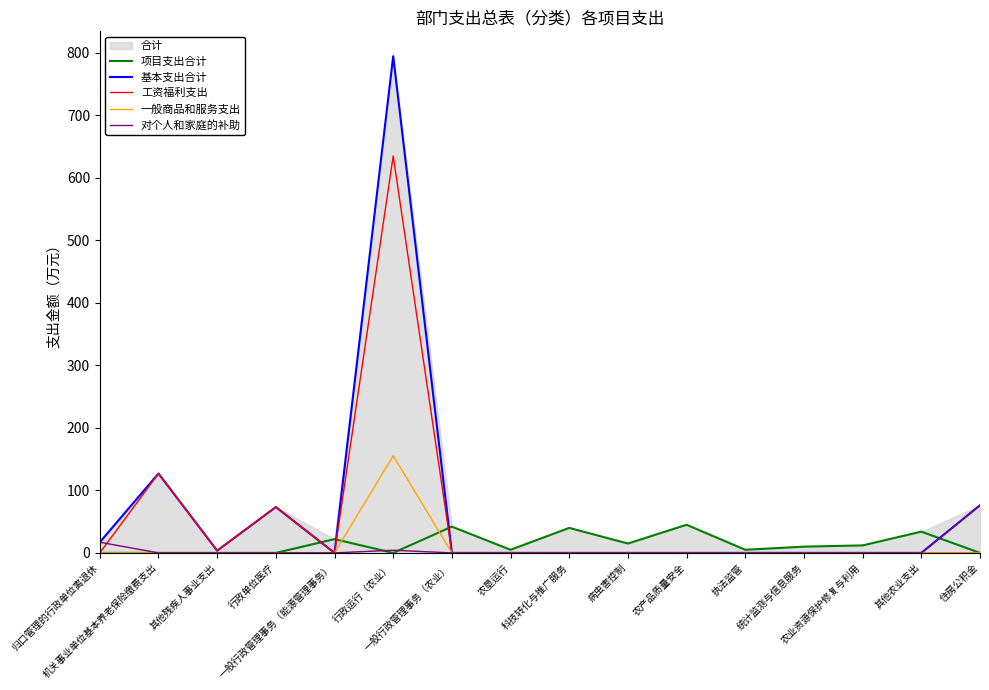

Where is the first local maximum for 项目支出合计?

一般行政管理事务（能源管理事务）